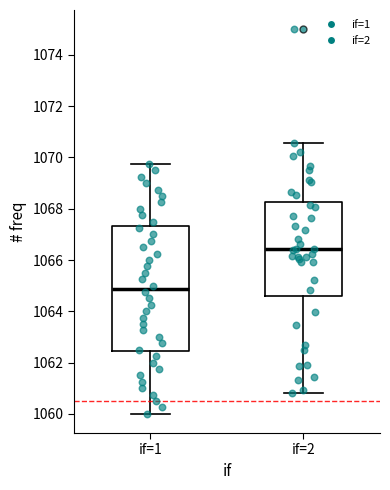

Reading left to right, transcribe this box plot: for each box, give where its median line is, the range the box spans, and where its two whiskers end, as read against the y-axis. The values are not printed on the chart, so give them approximately, as read against the axis.

if=1: median 1064.8, box 1062.4 to 1067.4, whiskers 1060.0 to 1069.8
if=2: median 1066.4, box 1064.6 to 1068.2, whiskers 1060.8 to 1070.6